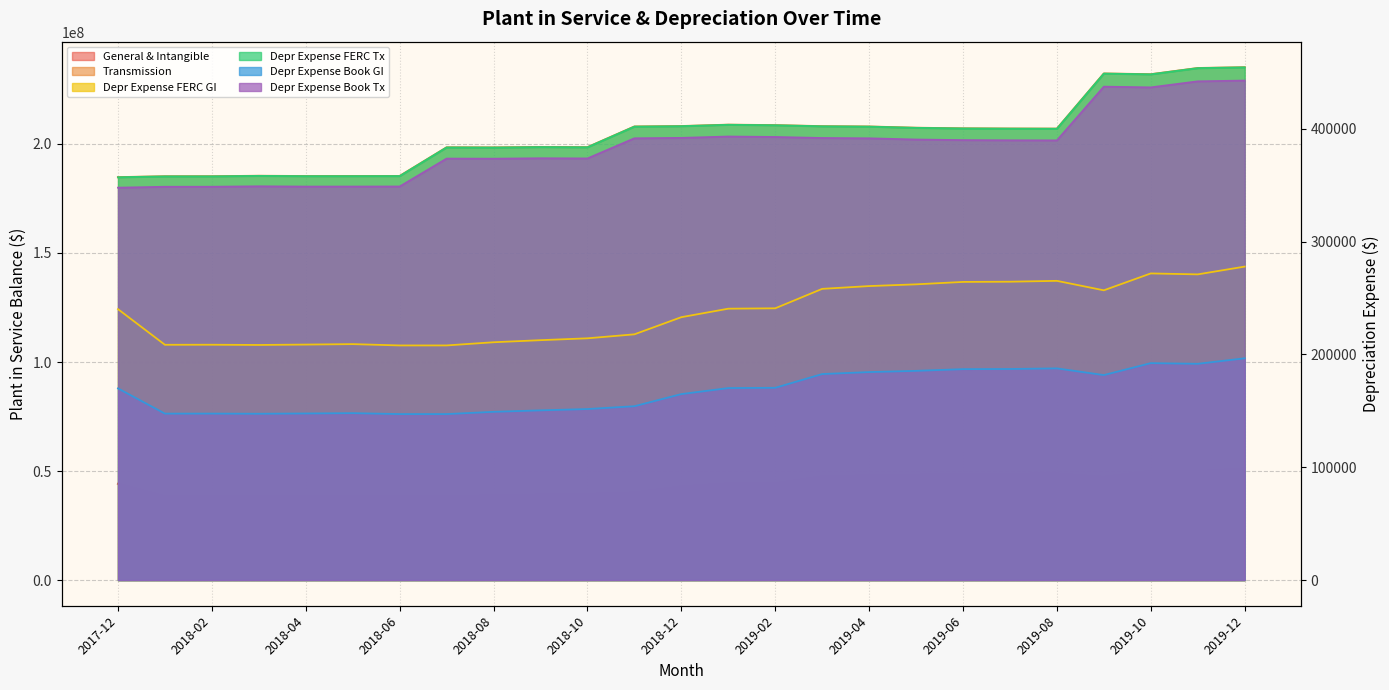

Reading right to left, extract all data points from this chart.

General & Intangible: 2019-12=51072235.3	2019-11=49805571.4	2019-10=49960086.5	2019-09=47208362.6	2019-08=48751258.3	2019-07=48610688.4	2019-06=48576086.7	2019-05=48182651.5	2019-04=47900015.3	2019-03=47445114.3	2019-02=44278024.8	2019-01=44215218.4	2018-12=42832155.2	2018-11=40037524.0	2018-10=39389883.2	2018-09=39086304.5	2018-08=38747518.2	2018-07=38229525.1	2018-06=38227754.2	2018-05=38443631.5	2018-04=38369248.2	2018-03=38305502.7	2018-02=38343453.4	2018-01=38334423.3	2017-12=44141667.2
Transmission: 2019-12=235135831.9	2019-11=234771081.8	2019-10=231929736.5	2019-09=232268214.7	2019-08=206977274.6	2019-07=207020992.9	2019-06=207111383.7	2019-05=207384866.5	2019-04=207952411.4	2019-03=208102410.6	2019-02=208580676.0	2019-01=208792310.4	2018-12=208155661.7	2018-11=207960577.8	2018-10=198482563.4	2018-09=198565872.9	2018-08=198359982.5	2018-07=198405948.0	2018-06=185274552.9	2018-05=185242163.5	2018-04=185232380.2	2018-03=185357707.9	2018-02=185151722.1	2018-01=185137078.3	2017-12=184727231.4
Depr Expense FERC GI: 2019-12=277918.1	2019-11=271025.3	2019-10=271866.1	2019-09=256892.2	2019-08=265288.1	2019-07=264523.2	2019-06=264334.9	2019-05=262193.9	2019-04=260655.9	2019-03=258180.5	2019-02=240946.2	2019-01=240604.5	2018-12=233078.3	2018-11=217870.9	2018-10=214346.6	2018-09=212694.6	2018-08=210851.1	2018-07=208032.3	2018-06=208022.7	2018-05=209197.4	2018-04=208792.7	2018-03=208445.8	2018-02=208652.3	2018-01=208603.1	2017-12=240204.2
Depr Expense FERC Tx: 2019-12=454595.9	2019-11=453890.8	2019-10=448397.5	2019-09=449051.9	2019-08=400156.1	2019-07=400240.6	2019-06=400415.3	2019-05=400944.1	2019-04=402041.3	2019-03=402331.3	2019-02=403256.0	2019-01=403665.1	2018-12=402434.3	2018-11=402057.1	2018-10=383733.0	2018-09=383894.0	2018-08=383496.0	2018-07=383584.8	2018-06=358197.5	2018-05=358134.8	2018-04=358115.9	2018-03=358358.2	2018-02=357959.0	2018-01=357931.7	2017-12=357139.3
Depr Expense Book GI: 2019-12=196628.1	2019-11=191751.5	2019-10=192346.3	2019-09=181752.2	2019-08=187692.3	2019-07=187151.1	2019-06=187017.9	2019-05=185503.2	2019-04=184415.1	2019-03=182663.7	2019-02=170470.4	2019-01=170228.6	2018-12=164903.8	2018-11=154144.5	2018-10=151651.0	2018-09=150482.3	2018-08=149177.9	2018-07=147183.7	2018-06=147176.9	2018-05=148008.0	2018-04=147721.6	2018-03=147476.2	2018-02=147622.3	2018-01=147587.5	2017-12=169945.4
Depr Expense Book Tx: 2019-12=442839.2	2019-11=442152.2	2019-10=436801.0	2019-09=437438.5	2019-08=389807.2	2019-07=389889.5	2019-06=390059.8	2019-05=390574.8	2019-04=391643.7	2019-03=391926.2	2019-02=392826.9	2019-01=393225.5	2018-12=392026.5	2018-11=391659.1	2018-10=373808.8	2018-09=373965.7	2018-08=373578.0	2018-07=373664.5	2018-06=348933.7	2018-05=348872.7	2018-04=348854.3	2018-03=349090.3	2018-02=348702.4	2018-01=348674.8	2017-12=347903.0